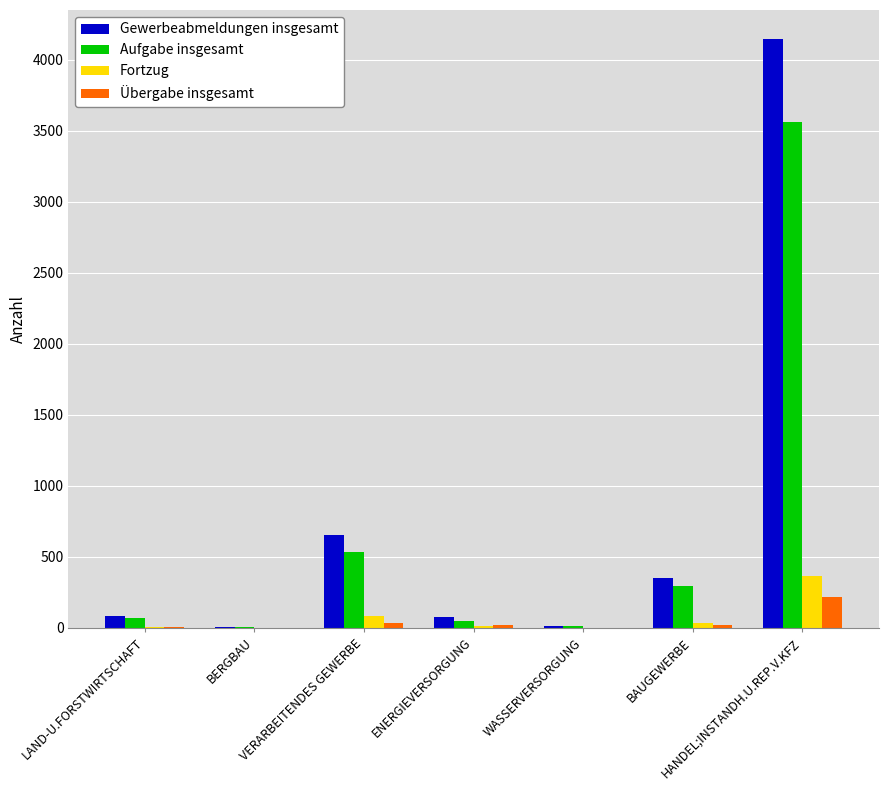

At which category is the sum across all series the highest?

HANDEL;INSTANDH.U.REP.V.KFZ